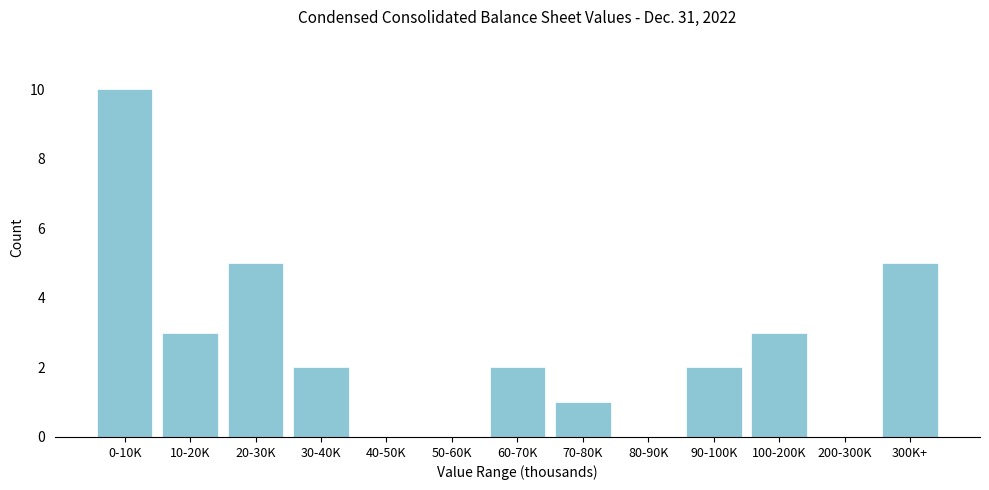

Reading left to right, list all the values displayed in this chart.

0-10K=10	10-20K=3	20-30K=5	30-40K=2	40-50K=0	50-60K=0	60-70K=2	70-80K=1	80-90K=0	90-100K=2	100-200K=3	200-300K=0	300K+=5